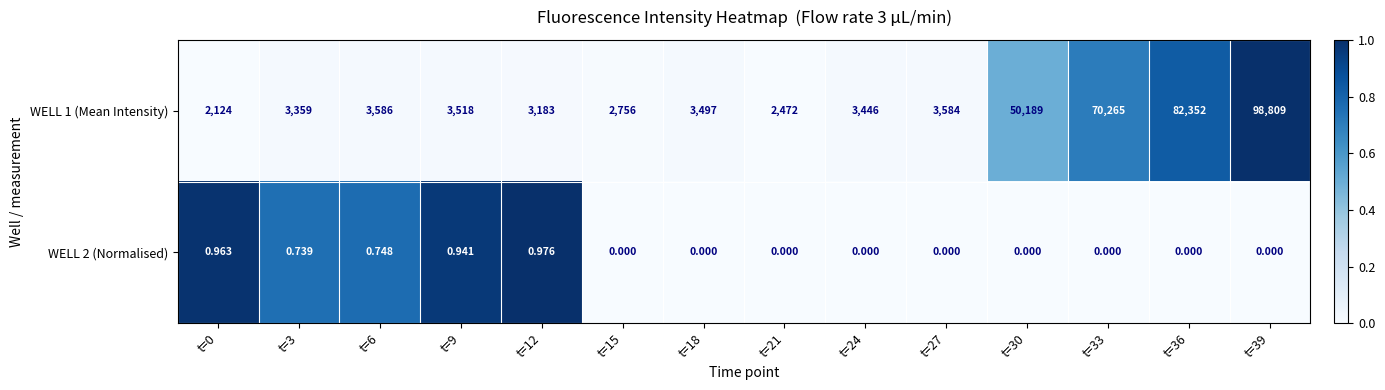

Is the value of WELL 2 (Normalised) at t=15 greater than the value of WELL 1 (Mean Intensity) at t=33?

No